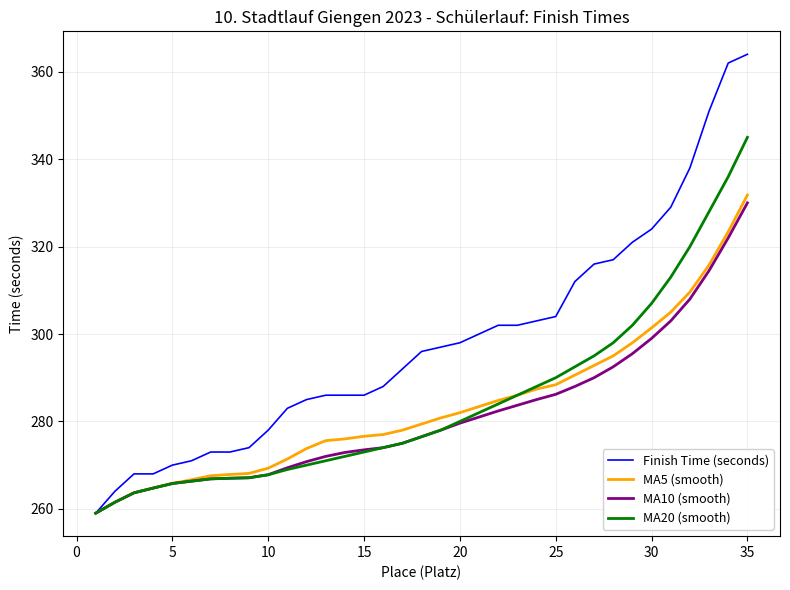

What is the smallest value displayed?

259.0